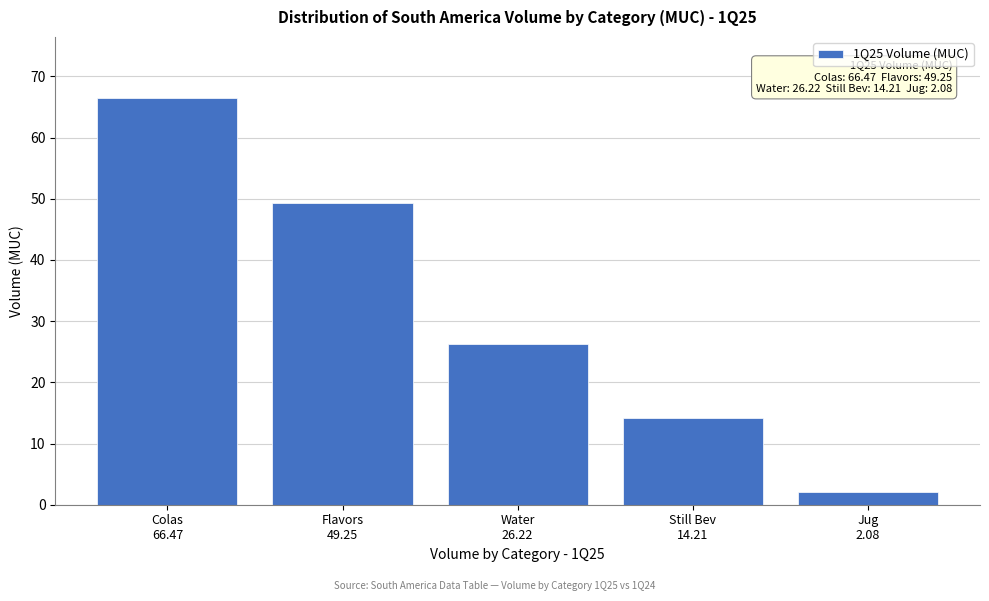

Reading left to right, extract all data points from this chart.

66.5	49.3	26.2	14.2	2.1